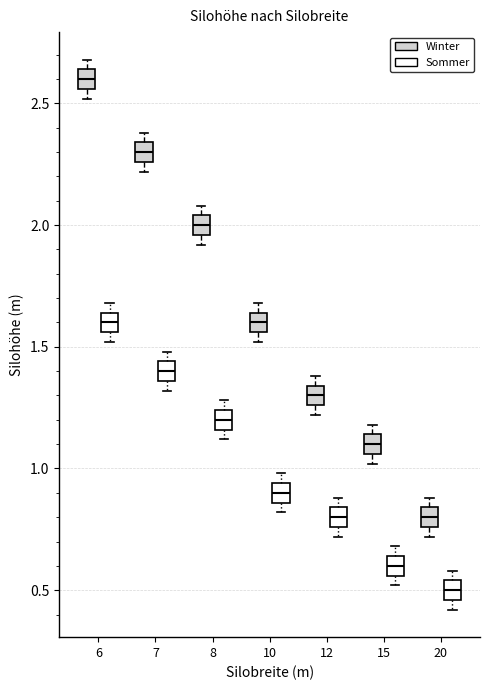

Which box's median line is the highest?

6 (Winter)